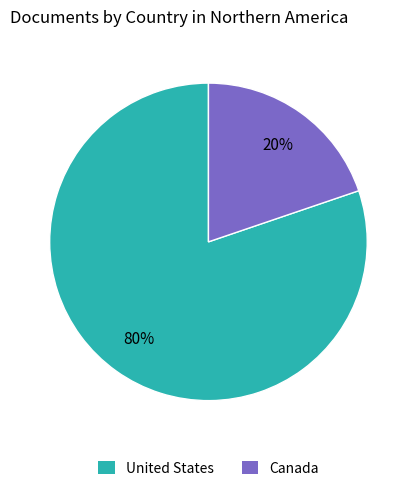

To the nearest percent, what is the difference between the largest and smallest slice percentages?

60%